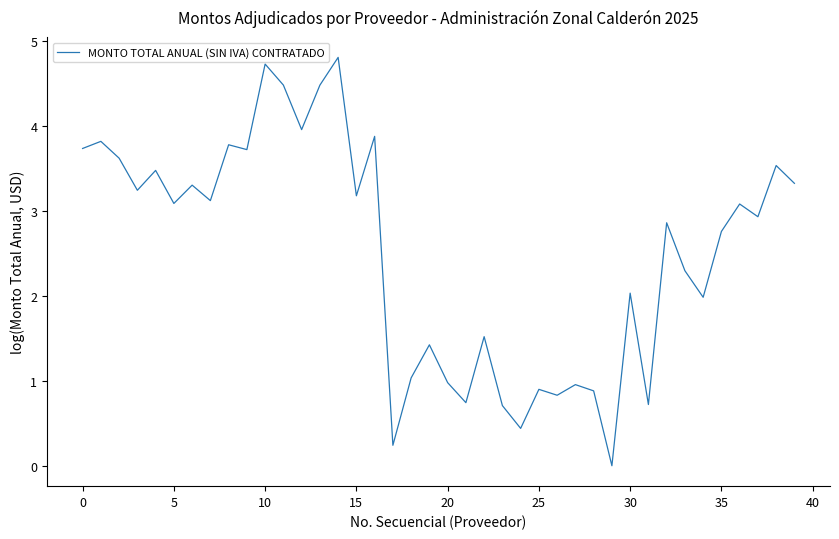

What is the sum of all values?

100.5